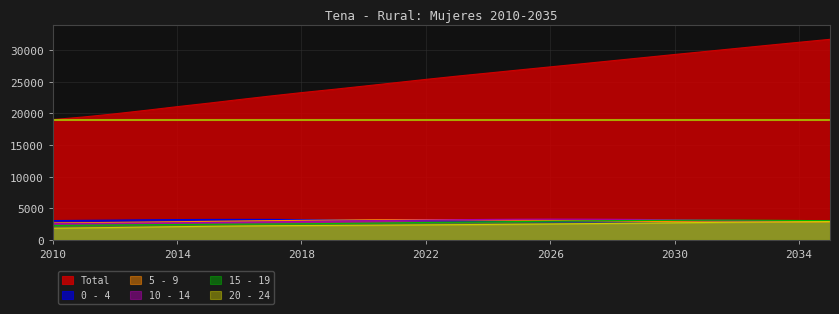

True or false: Total has a value of 6262 at 2033.

False